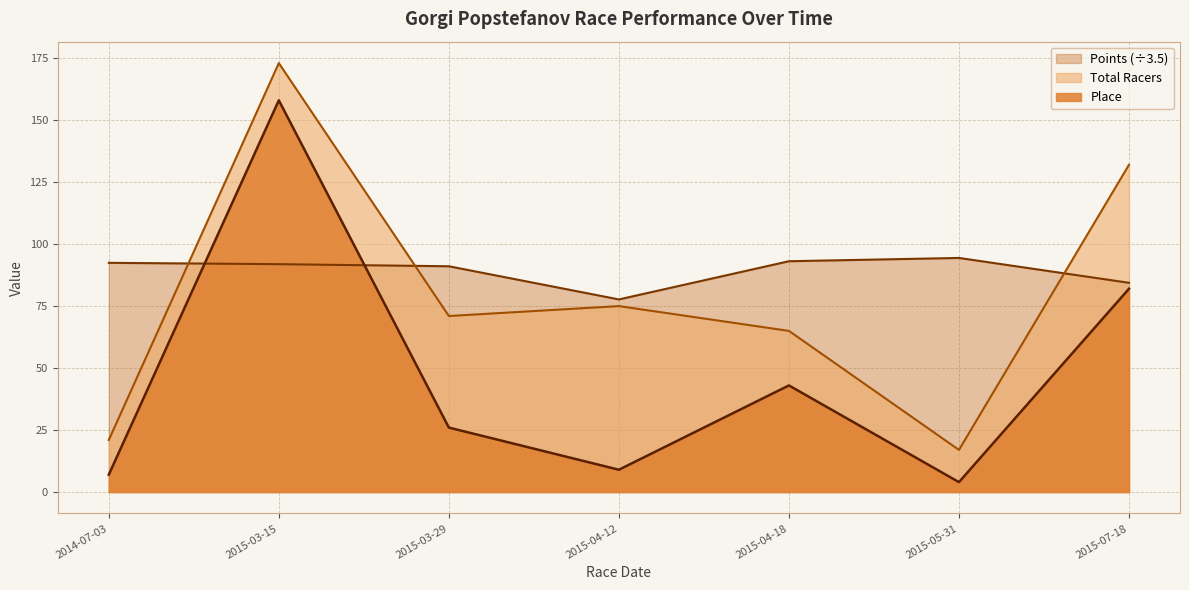

How many interior local valleys does the Total Racers series have?

2